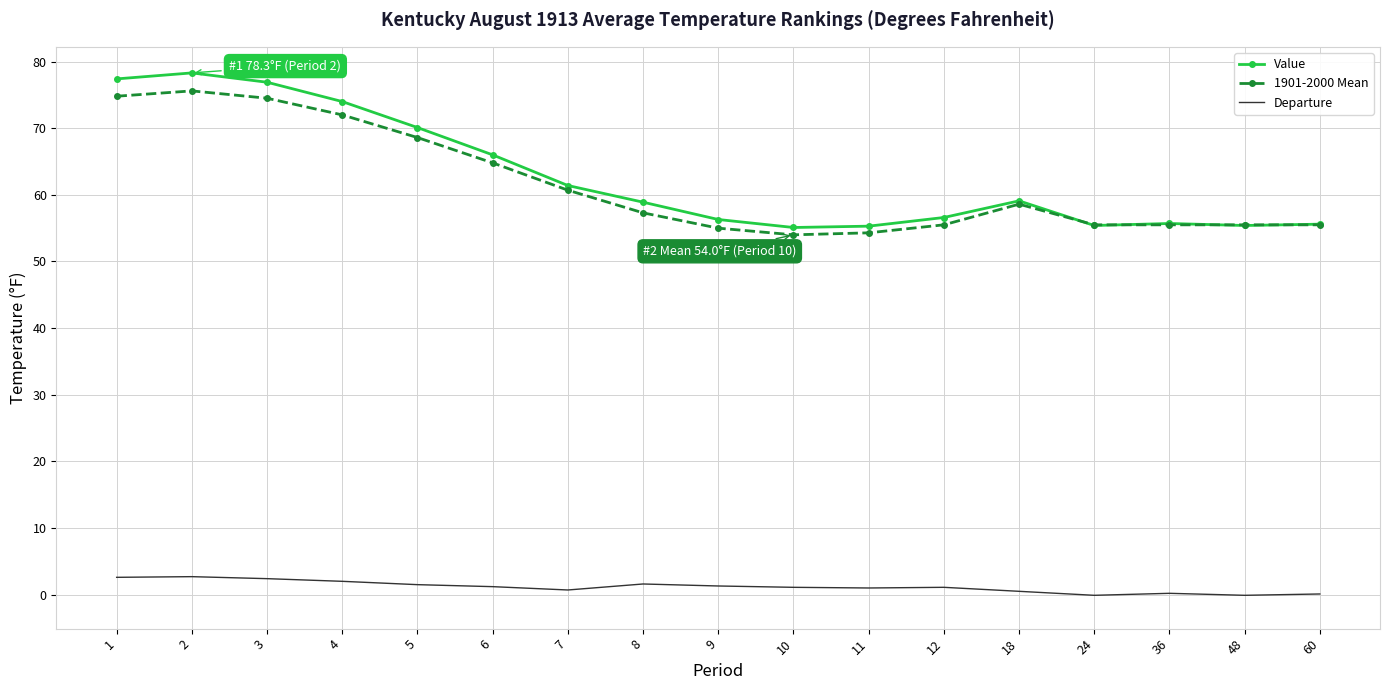

What are all the series names shown in the legend?

Value, 1901-2000 Mean, Departure